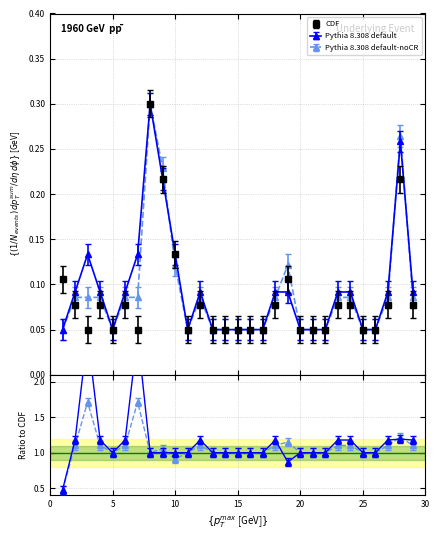

Which category has the lowest value in the Pythia 8.308 default-noCR series?

1